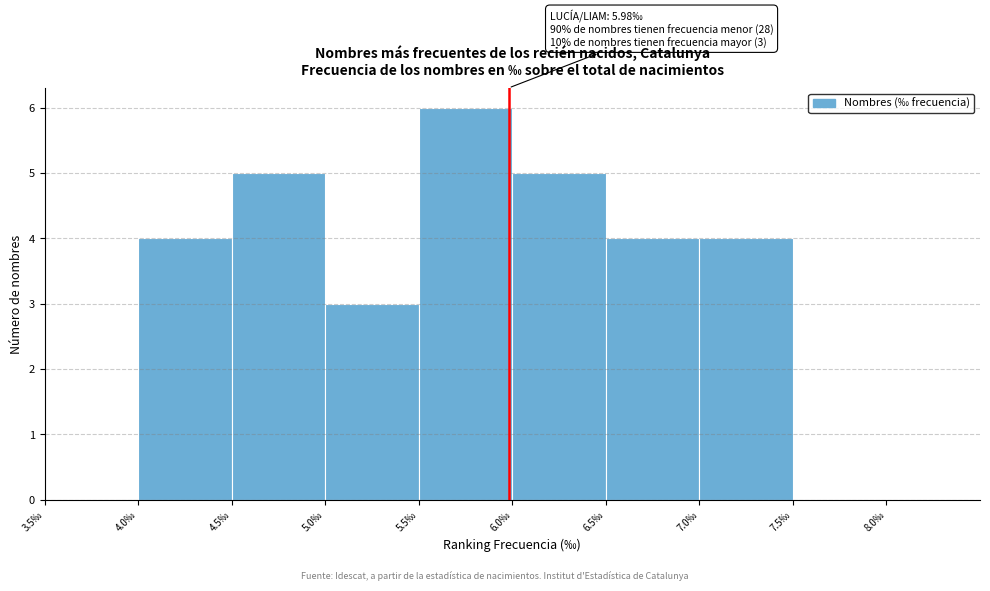

Over which range of the x-axis is the bar tallest?

5.5 to 6.0